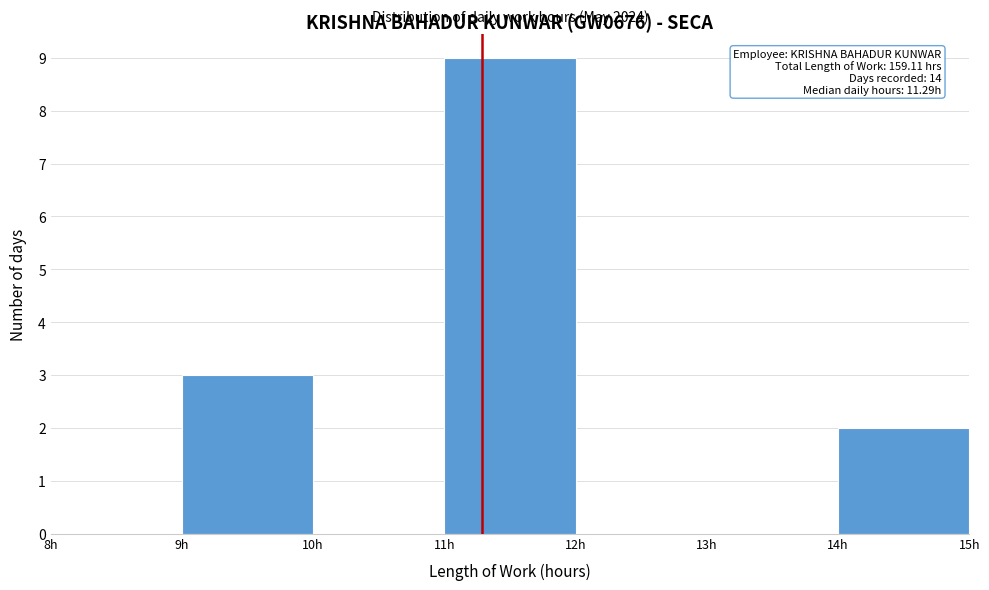

Which range on the x-axis has the tallest bar?

11 to 12